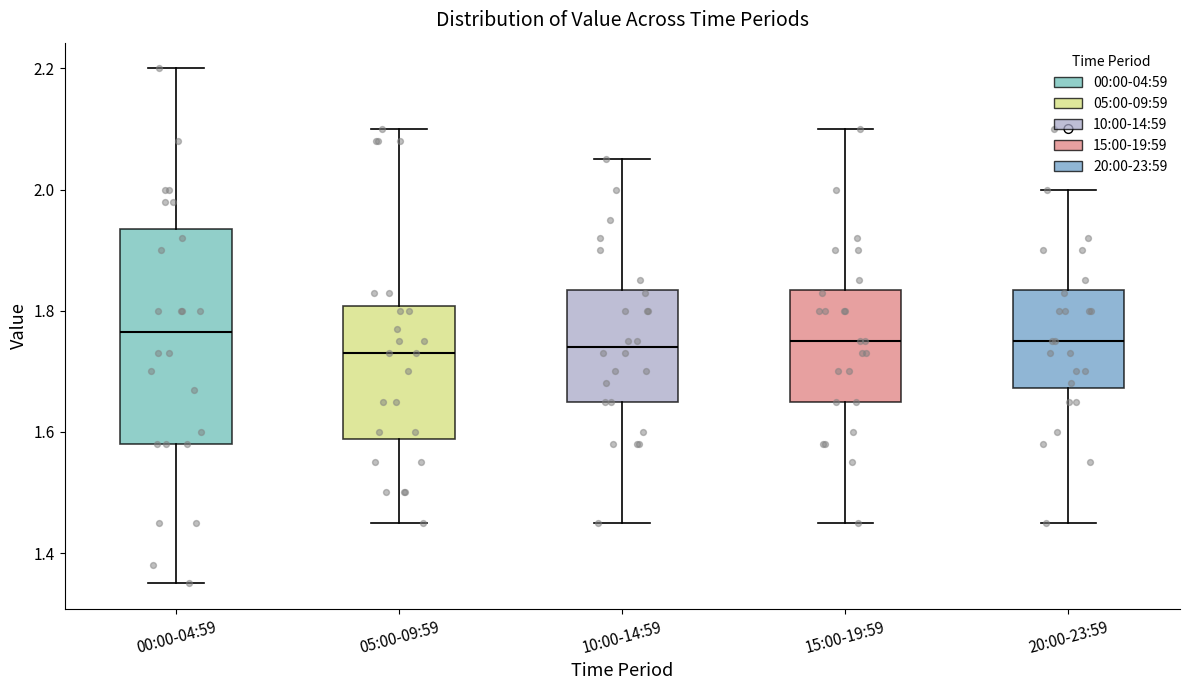

Comparing the boxes themselves (not the whiskers), which one is the tallest?

00:00-04:59